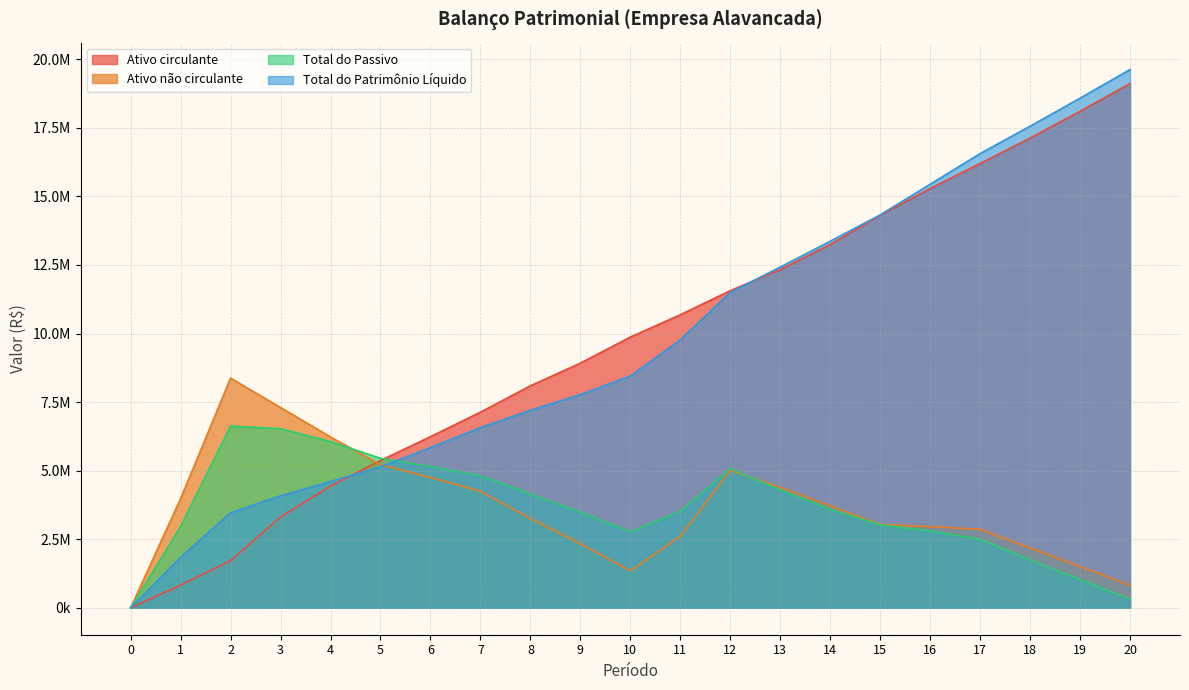

After their last crossing, which series has the higher values: Ativo circulante or Ativo não circulante?

Ativo circulante